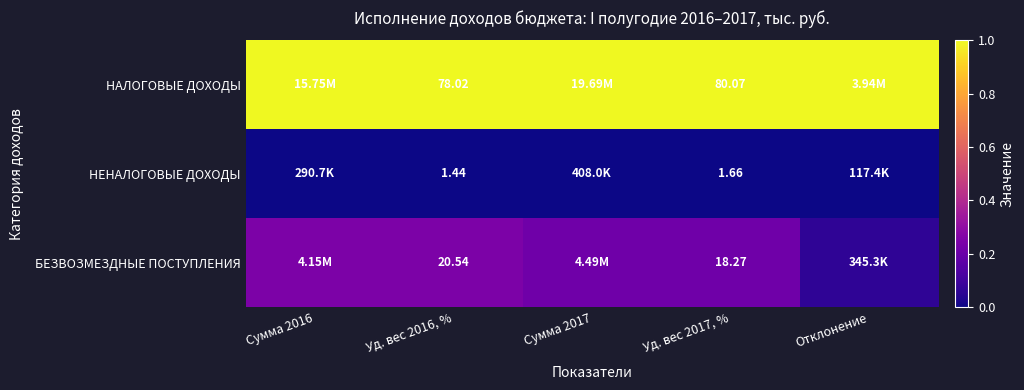

What value does the НАЛОГОВЫЕ ДОХОДЫ series have at Сумма 2016?

1.0